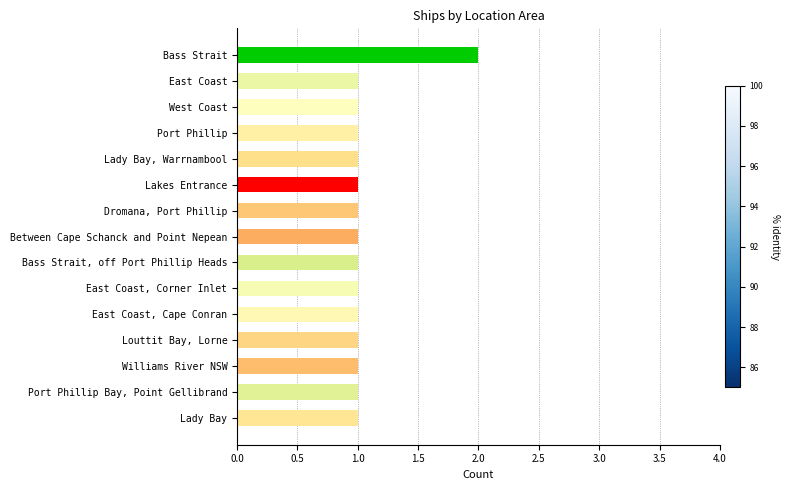

True or false: the data shows 1 at Port Phillip Bay, Point Gellibrand.

True